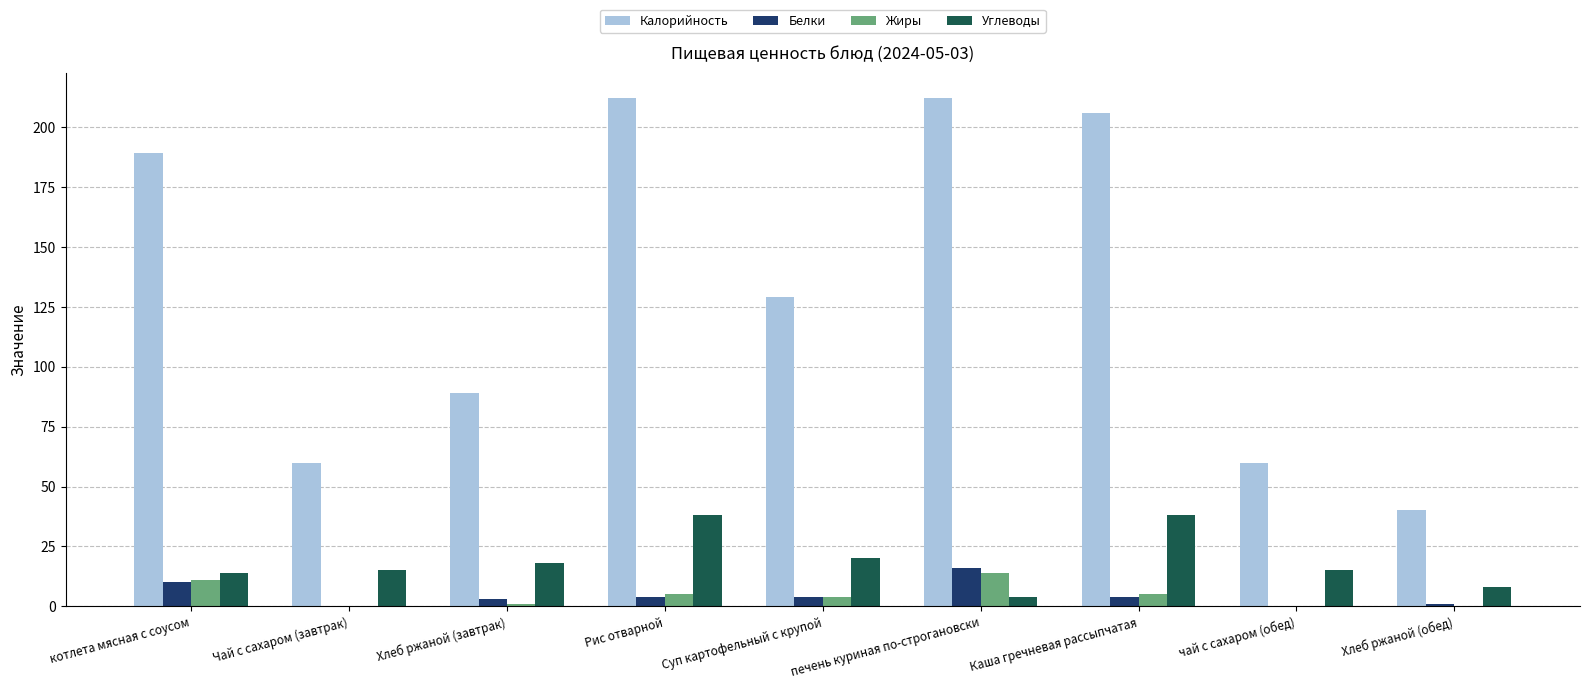

Reading left to right, list all the values displayed in this chart.

Калорийность: котлета мясная с соусом=189	Чай с сахаром (завтрак)=60	Хлеб ржаной (завтрак)=89	Рис отварной=212	Суп картофельный с крупой=129	печень куриная по-строгановски=212	Каша гречневая рассыпчатая=206	чай с сахаром (обед)=60	Хлеб ржаной (обед)=40
Белки: котлета мясная с соусом=10	Чай с сахаром (завтрак)=0	Хлеб ржаной (завтрак)=3	Рис отварной=4	Суп картофельный с крупой=4	печень куриная по-строгановски=16	Каша гречневая рассыпчатая=4	чай с сахаром (обед)=0	Хлеб ржаной (обед)=1
Жиры: котлета мясная с соусом=11	Чай с сахаром (завтрак)=0	Хлеб ржаной (завтрак)=1	Рис отварной=5	Суп картофельный с крупой=4	печень куриная по-строгановски=14	Каша гречневая рассыпчатая=5	чай с сахаром (обед)=0	Хлеб ржаной (обед)=0
Углеводы: котлета мясная с соусом=14	Чай с сахаром (завтрак)=15	Хлеб ржаной (завтрак)=18	Рис отварной=38	Суп картофельный с крупой=20	печень куриная по-строгановски=4	Каша гречневая рассыпчатая=38	чай с сахаром (обед)=15	Хлеб ржаной (обед)=8